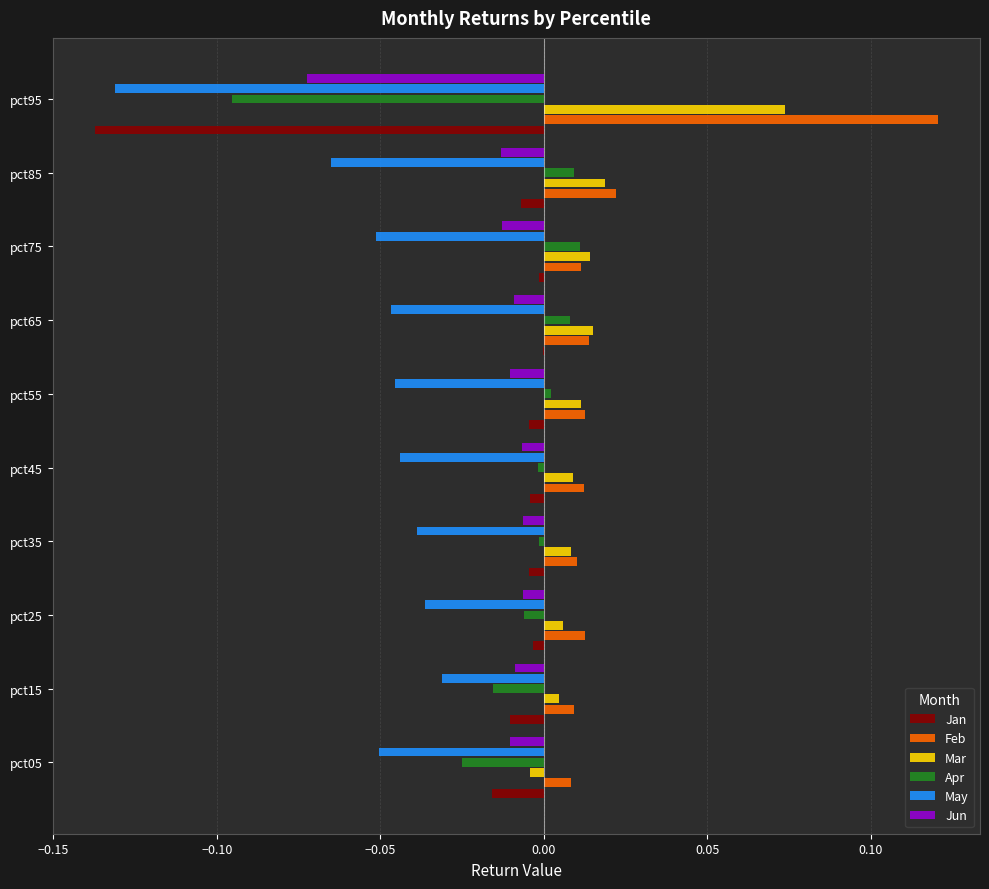

Which series changed the most between pct05 and pct65?

Apr